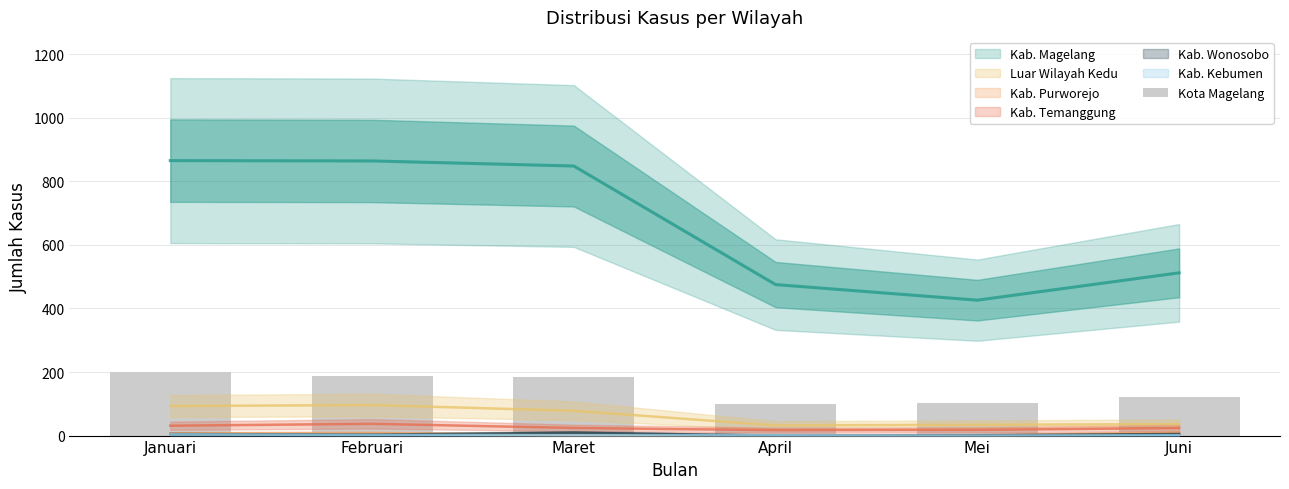

The value of Kab. Temanggung at April is 29. True or false?

False